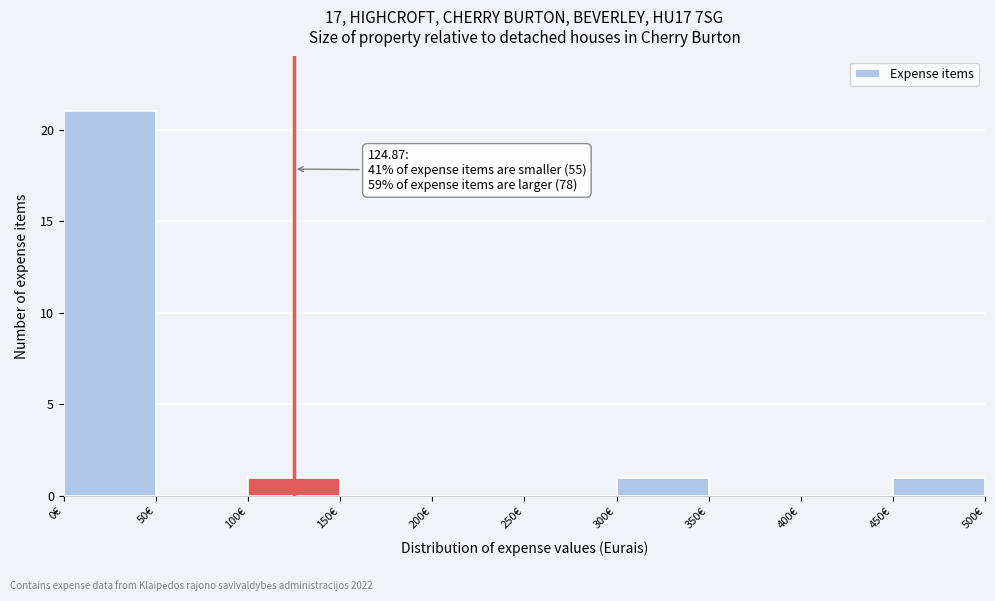

Which range on the x-axis has the tallest bar?

0 to 50